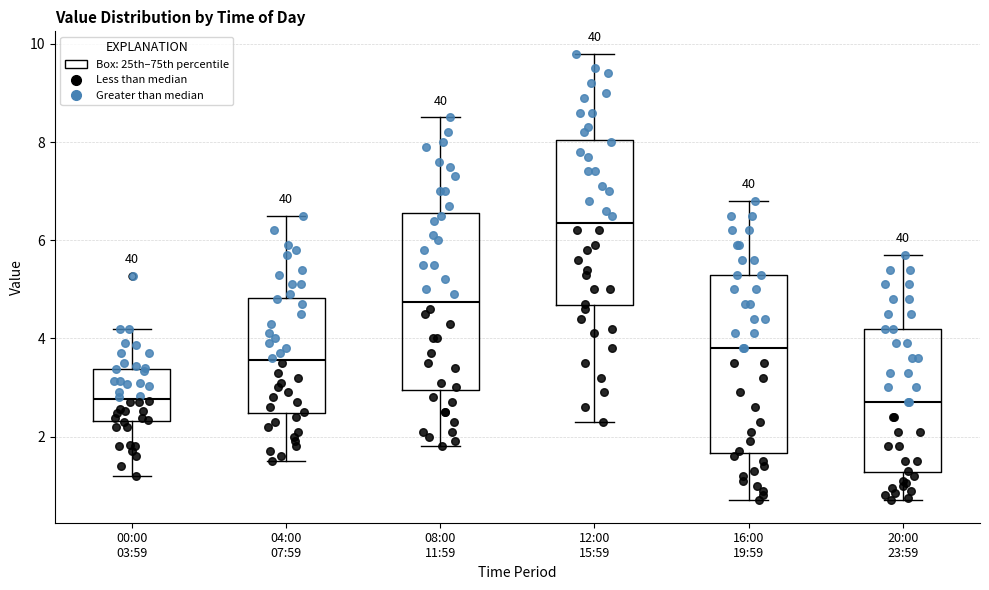

Where does the lower whisker of the box for 00:00 03:59 end on the y-axis? The values are not printed on the chart, so give them approximately, as read against the axis.

1.2